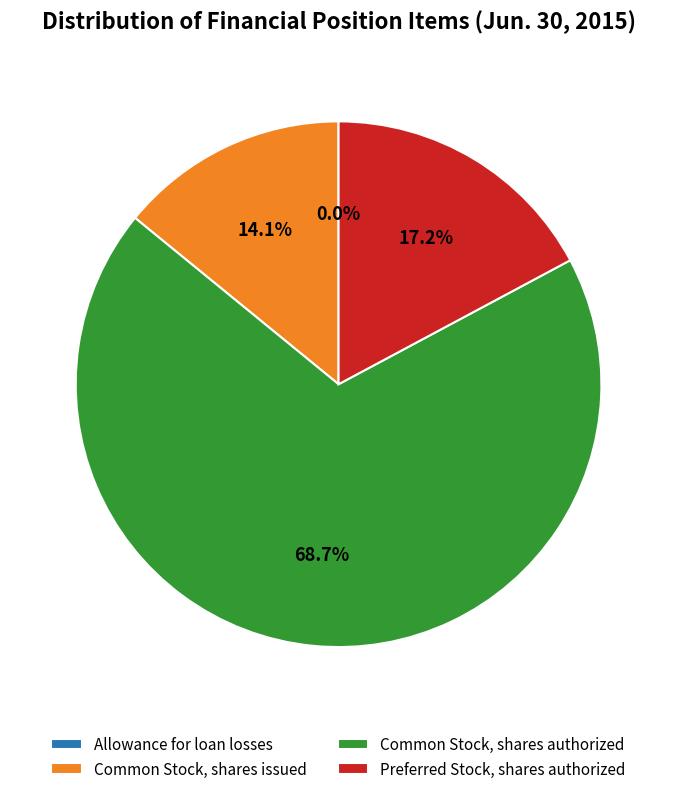

Is there any slice that represents more than half of the pie?

Yes